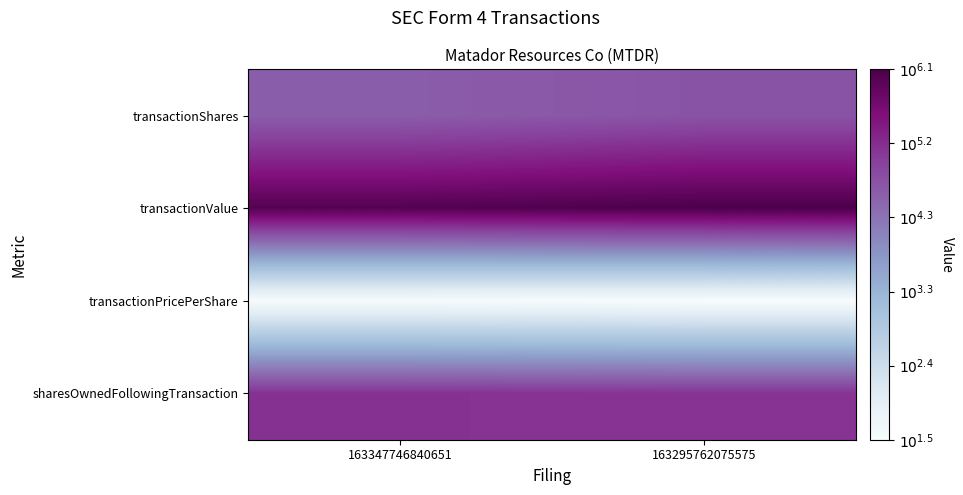

At 163295762075575, list the series in order from largest to smallest.

transactionValue, sharesOwnedFollowingTransaction, transactionShares, transactionPricePerShare